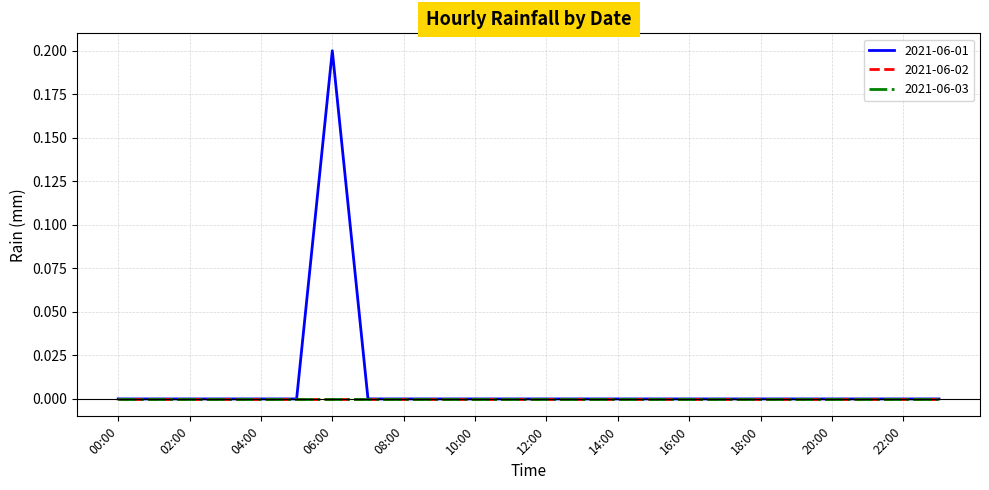

Does the chart display data point markers on the line(s)?

No